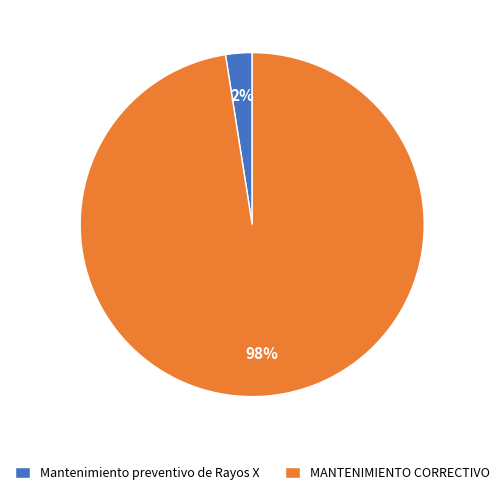

To the nearest percent, what is the average slice percentage?

50%